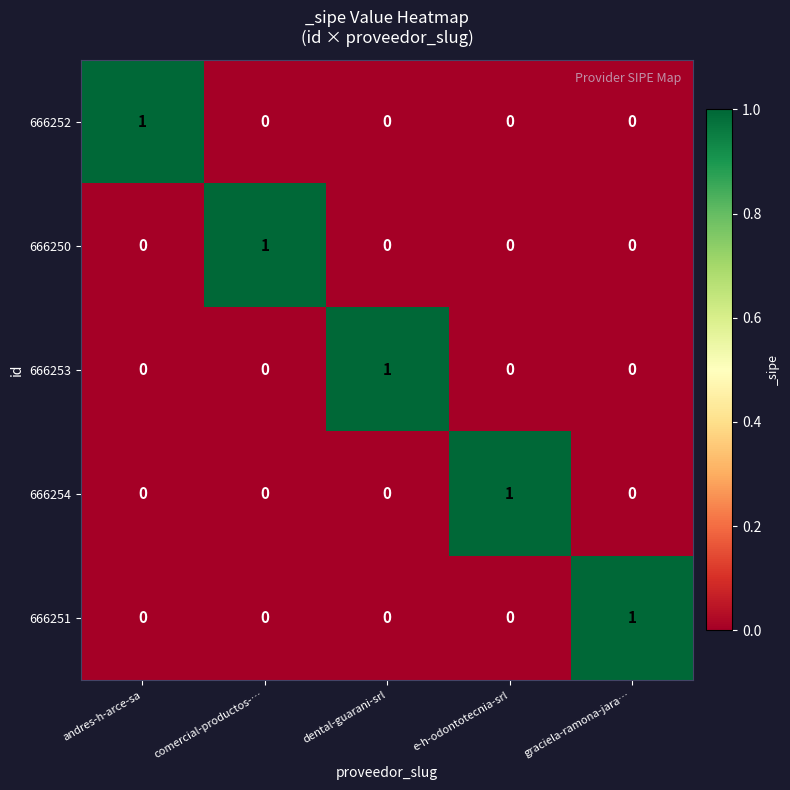

How many 666254 values are between 0 and 1?

5